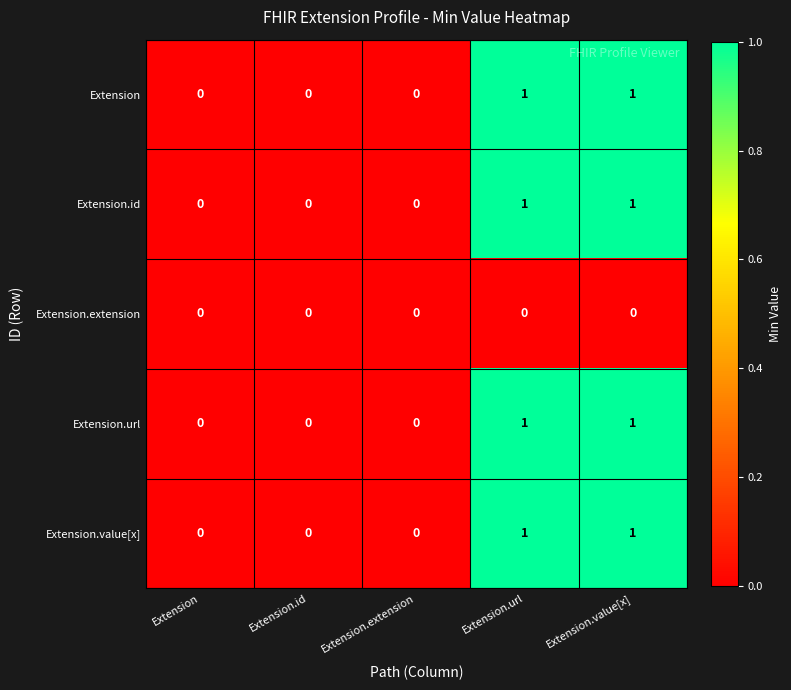

What is the total value across all series at Extension.value[x]?

4